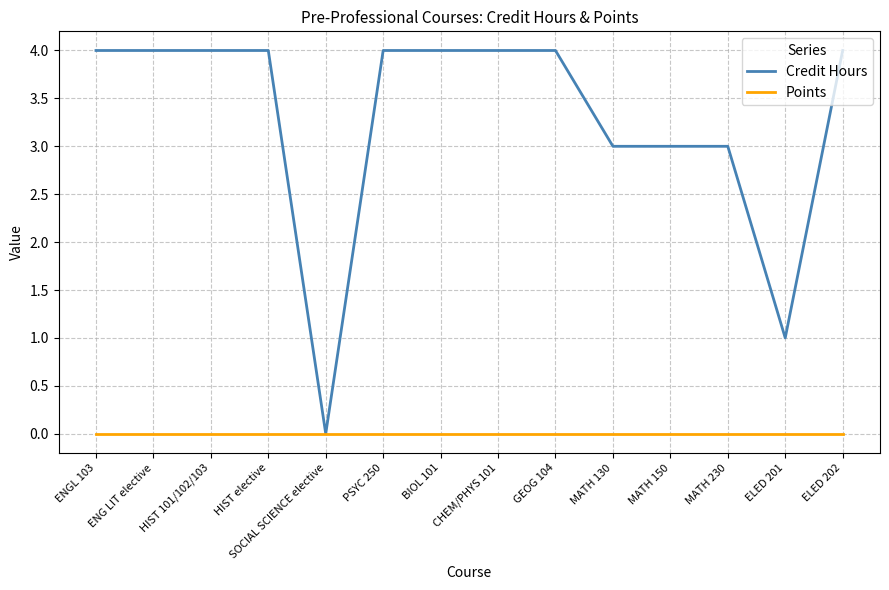

Reading left to right, transcribe all the data shown in this chart.

Credit Hours: ENGL 103=4	ENG LIT elective=4	HIST 101/102/103=4	HIST elective=4	SOCIAL SCIENCE elective=0	PSYC 250=4	BIOL 101=4	CHEM/PHYS 101=4	GEOG 104=4	MATH 130=3	MATH 150=3	MATH 230=3	ELED 201=1	ELED 202=4
Points: ENGL 103=0	ENG LIT elective=0	HIST 101/102/103=0	HIST elective=0	SOCIAL SCIENCE elective=0	PSYC 250=0	BIOL 101=0	CHEM/PHYS 101=0	GEOG 104=0	MATH 130=0	MATH 150=0	MATH 230=0	ELED 201=0	ELED 202=0